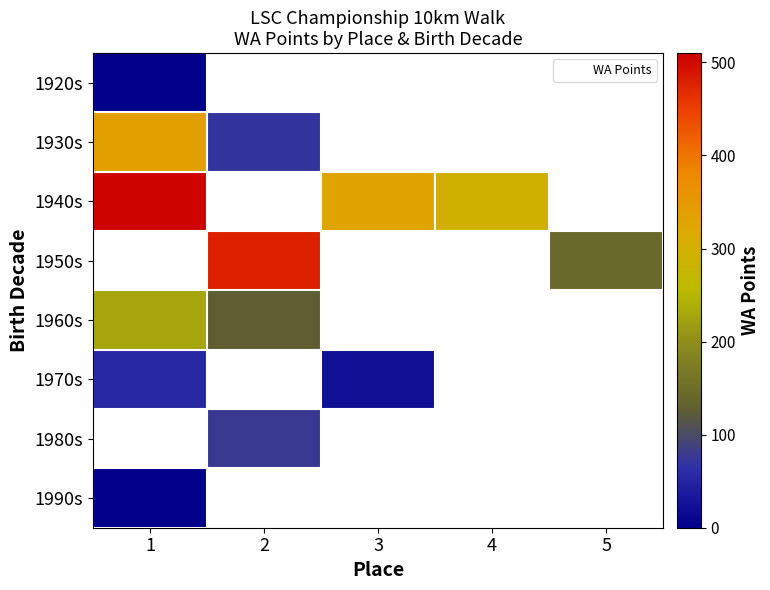

What value does the row_4 series have at 2?

480.0